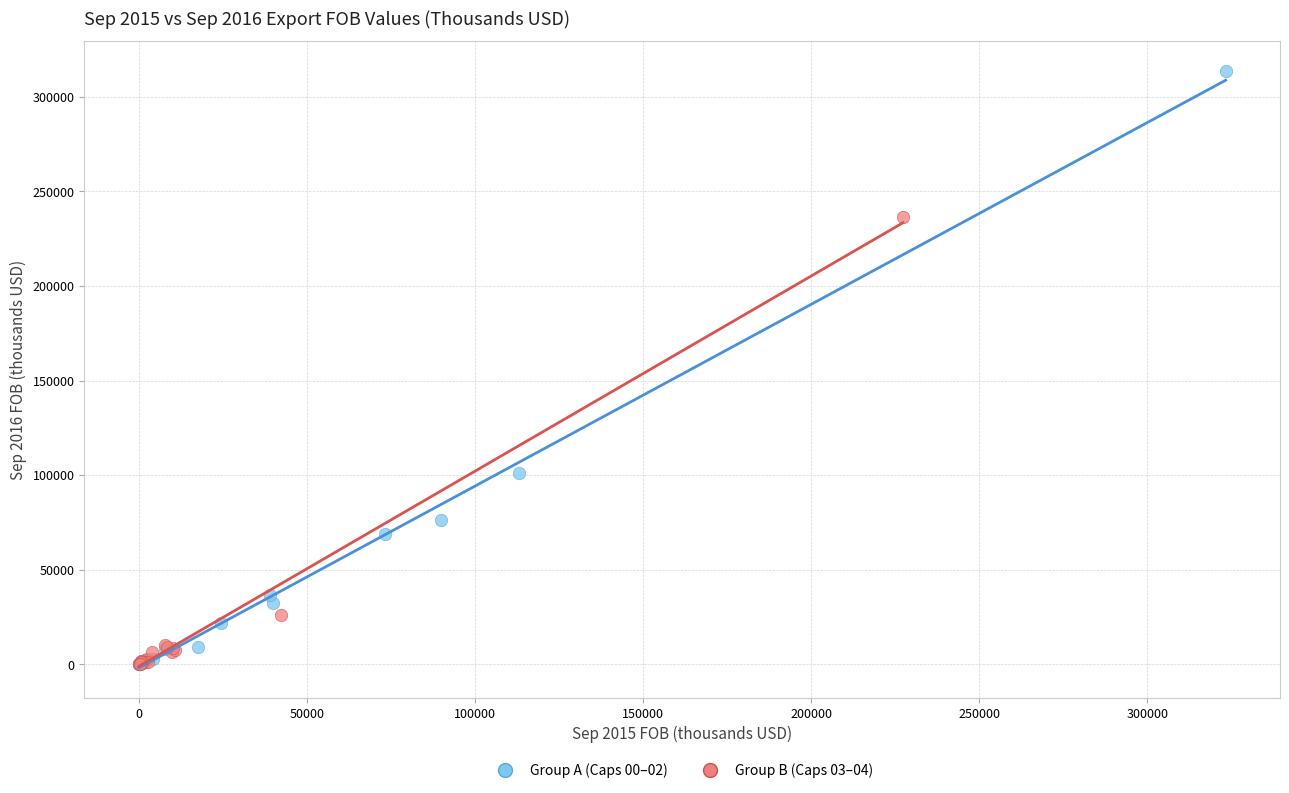

What are all the series names shown in the legend?

Group A (Caps 00–02), Group B (Caps 03–04)